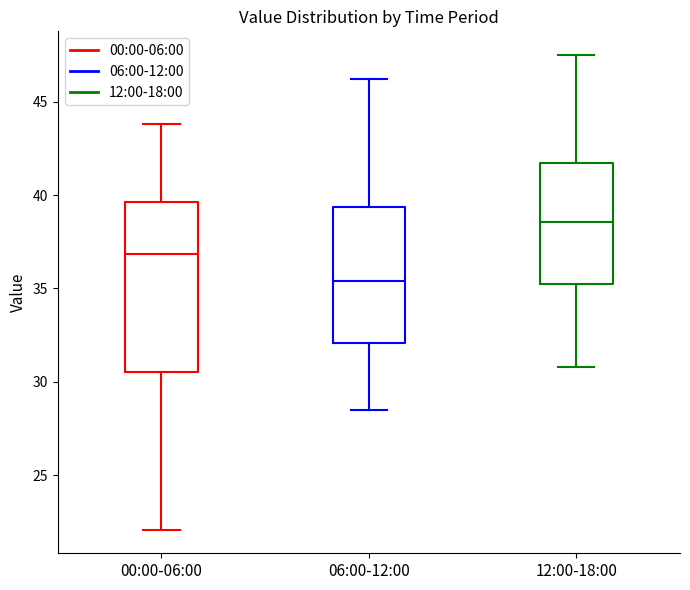

Which box's median line is the lowest?

06:00-12:00